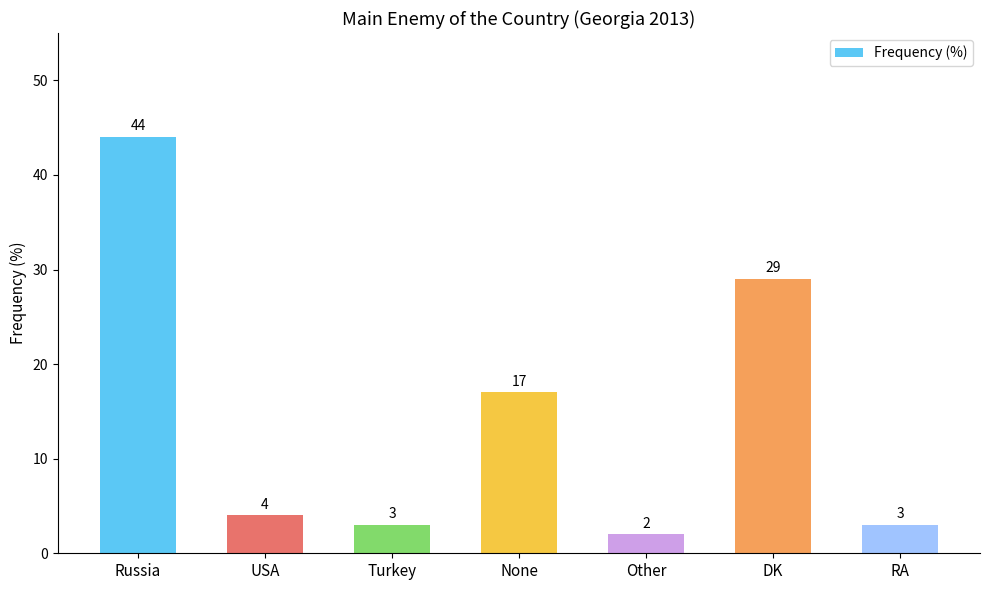

The chart shows a value of 60 at Russia. True or false?

False